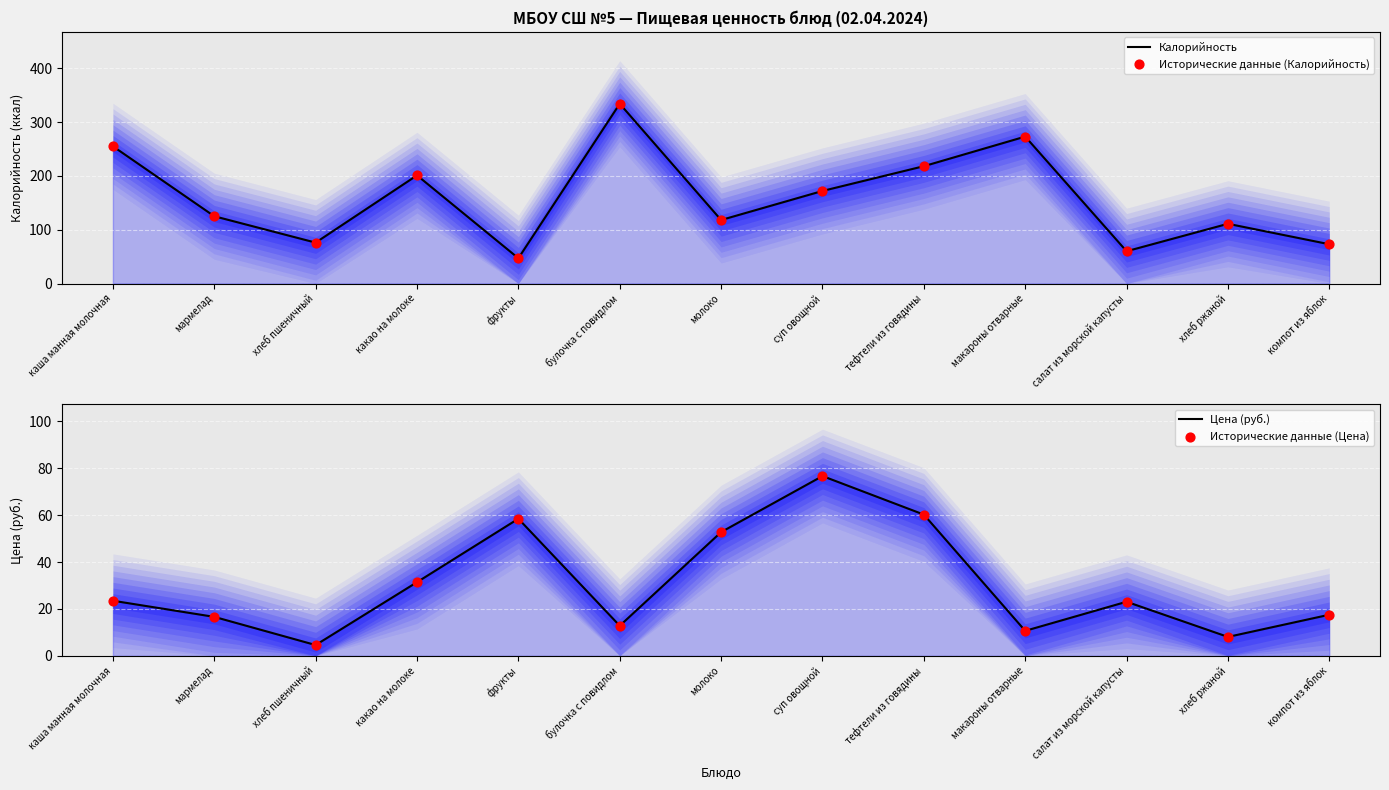

Which series contains the lowest Y value?

Цена (руб.)